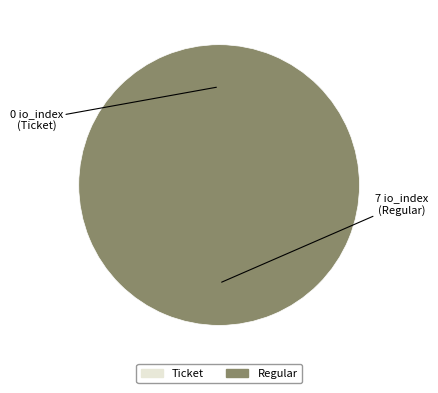

To the nearest percent, what is the difference between the Regular and Ticket slice percentages?

100%